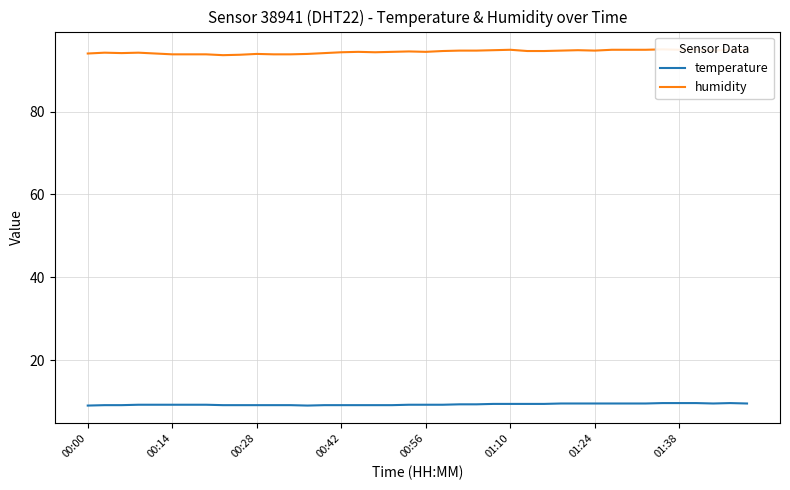

List the series in order of their peak value, lowest first.

temperature, humidity